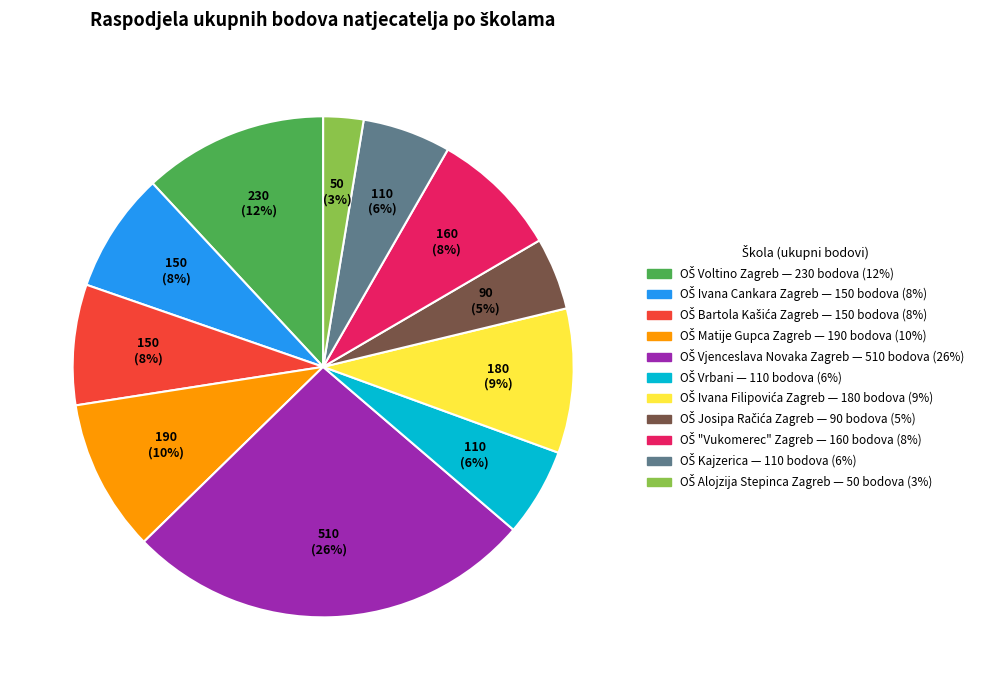

To the nearest percent, what is the average slice percentage?

9%